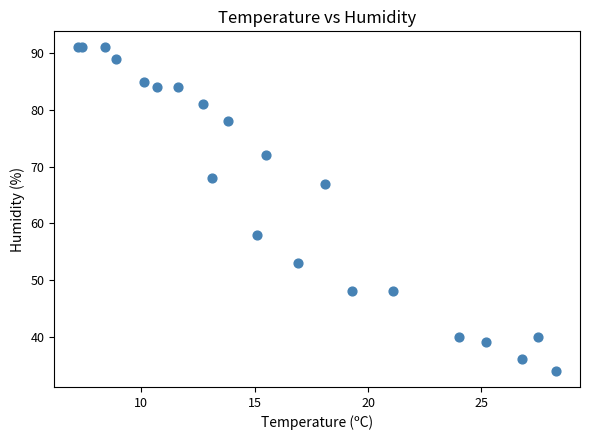

What Y value in the scatter plot is closest to 62?

58